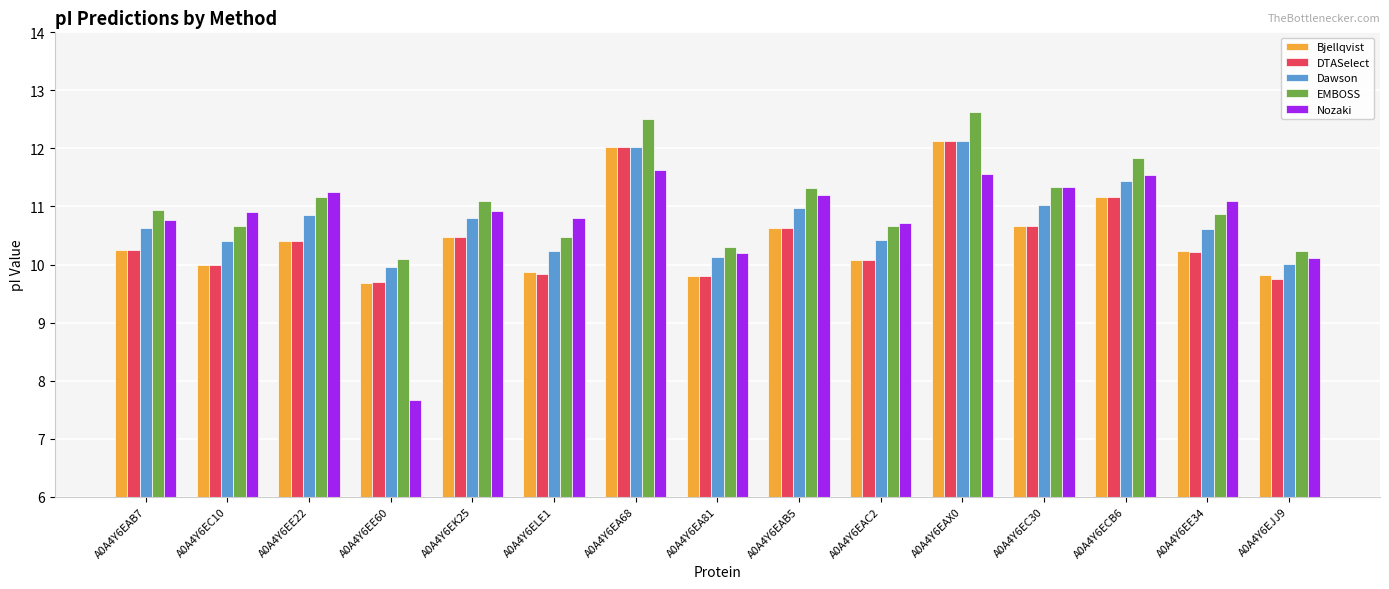

What is the total value across all series at A0A4Y6EE60?

47.1